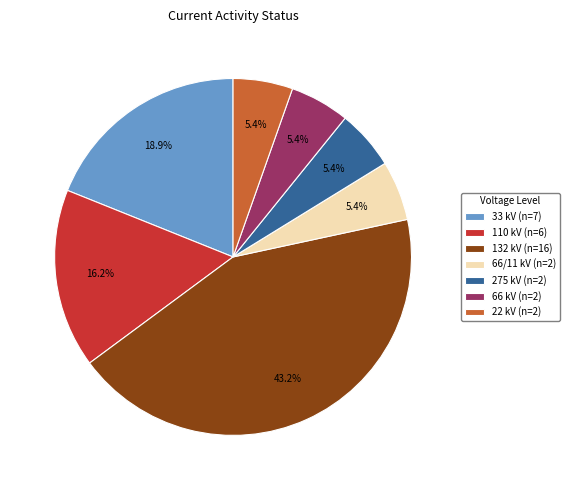

What is the ratio of the value at 110 kV (n=6) to the value at 66/11 kV (n=2)?

3.0